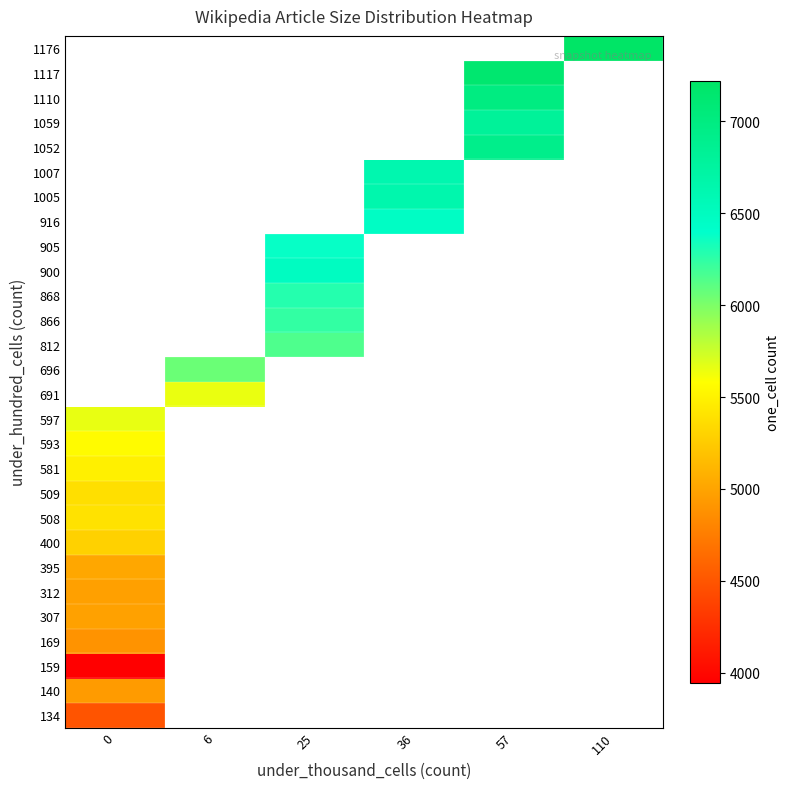

How many distinct data groups are displayed?

28